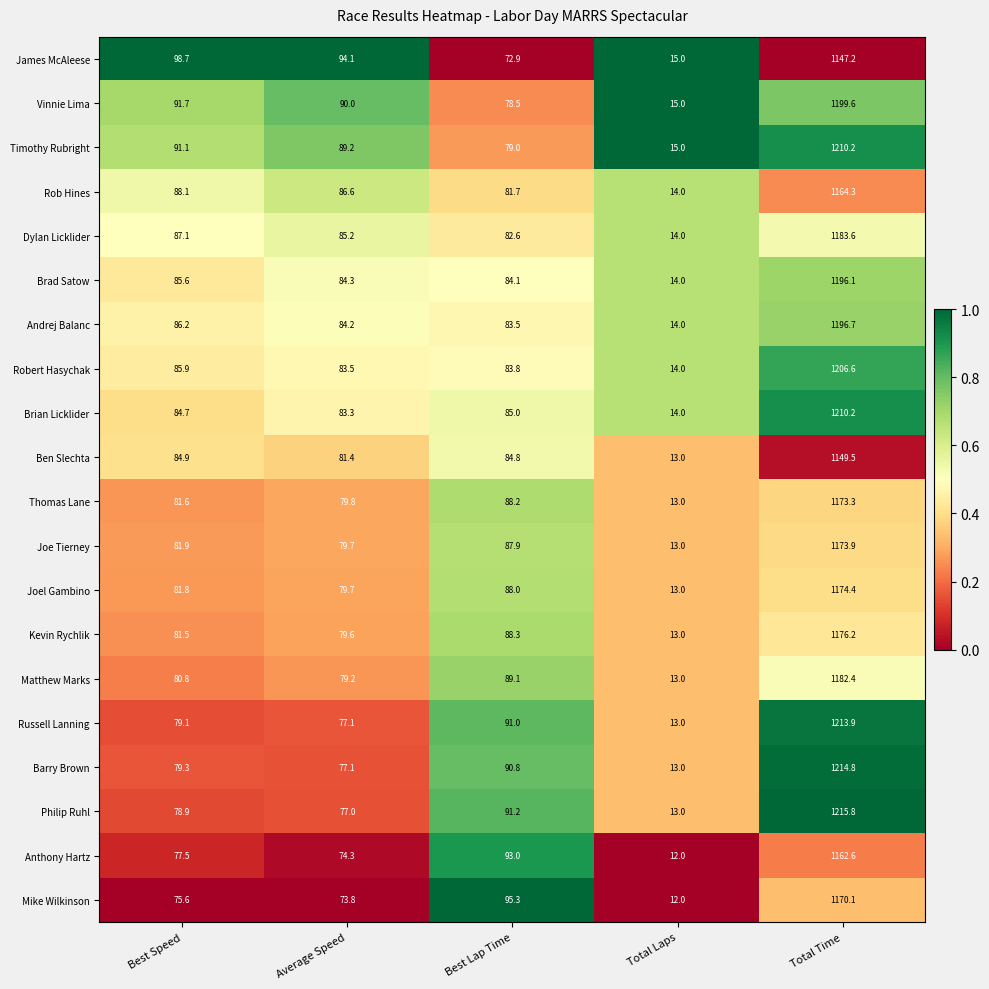

Is it true that Vinnie Lima equals 535.5 at Total Time?

False